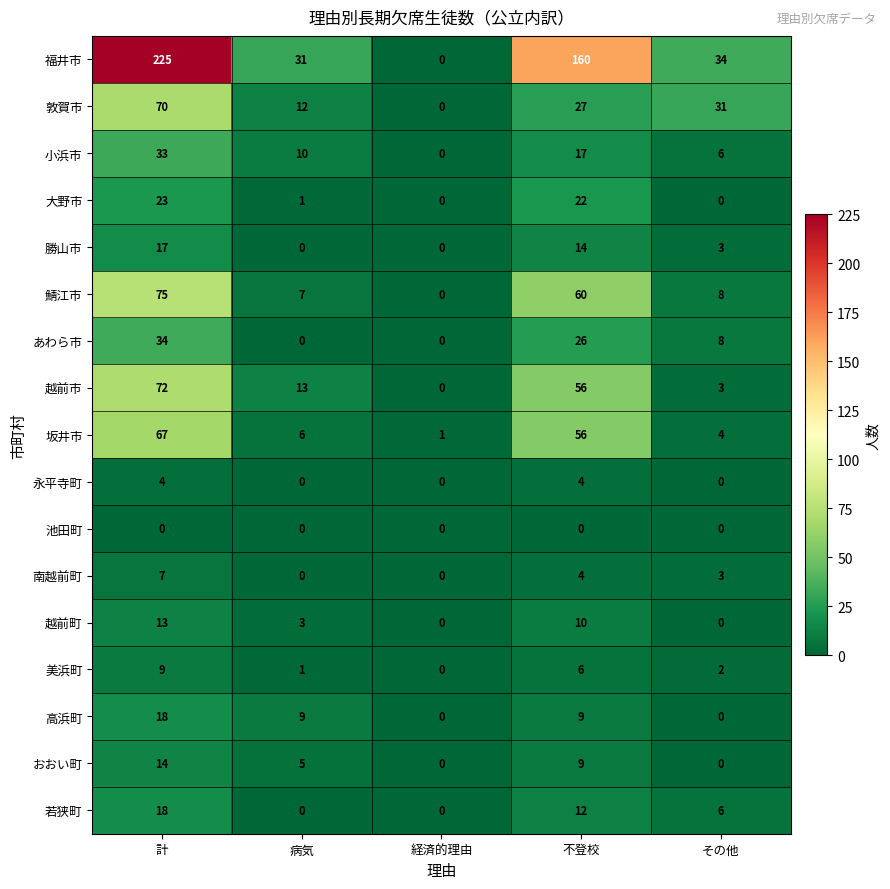

Which label corresponds to the largest value in the chart?

計